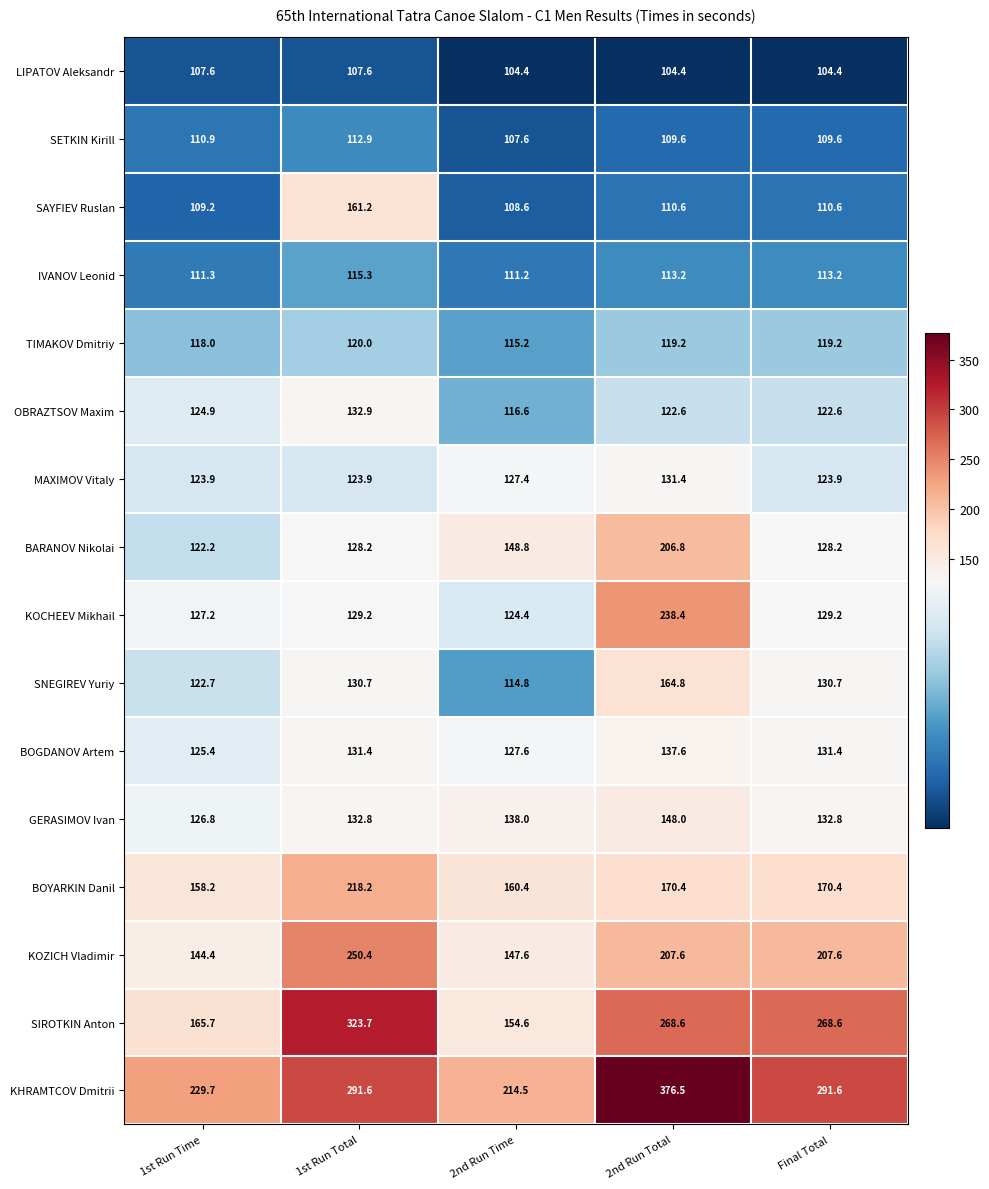

Is it true that BARANOV Nikolai equals 263.9 at 2nd Run Time?

False